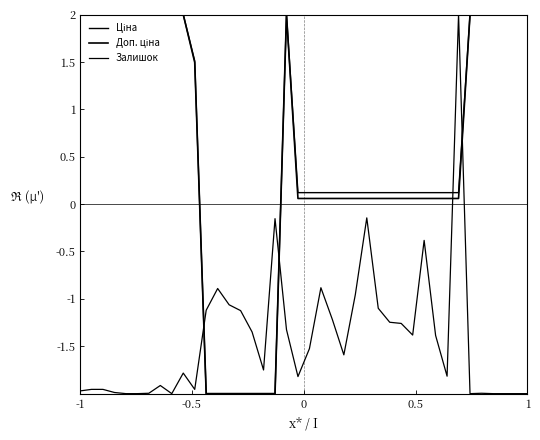

What is the value of the Доп. ціна point at the 3rd from the left?

2.0